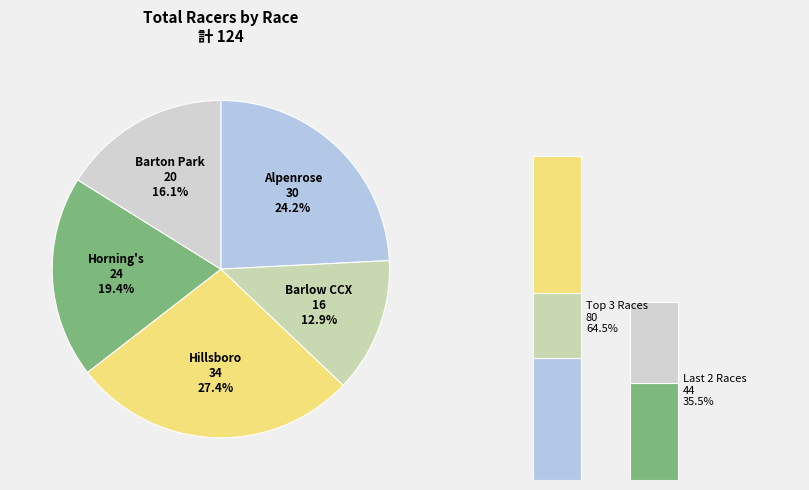

How many segments does this pie chart have?

5